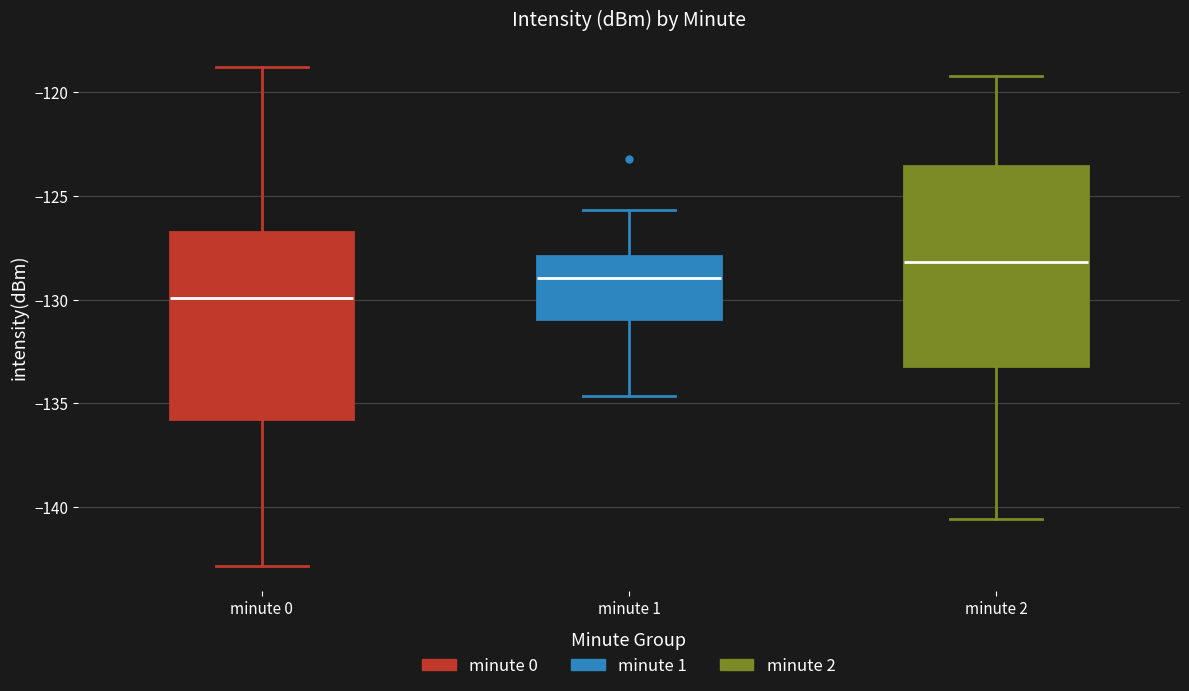

Reading left to right, read every box against the y-axis: the position of its median line, the range the box covers, and the ends of its whiskers. The values are not printed on the chart, so give them approximately, as read against the axis.

minute 0: median -130.0, box -136.0 to -127.0, whiskers -143.0 to -119.0
minute 1: median -129.0, box -131.0 to -128.0, whiskers -134.5 to -125.5
minute 2: median -128.0, box -133.0 to -123.5, whiskers -140.5 to -119.0